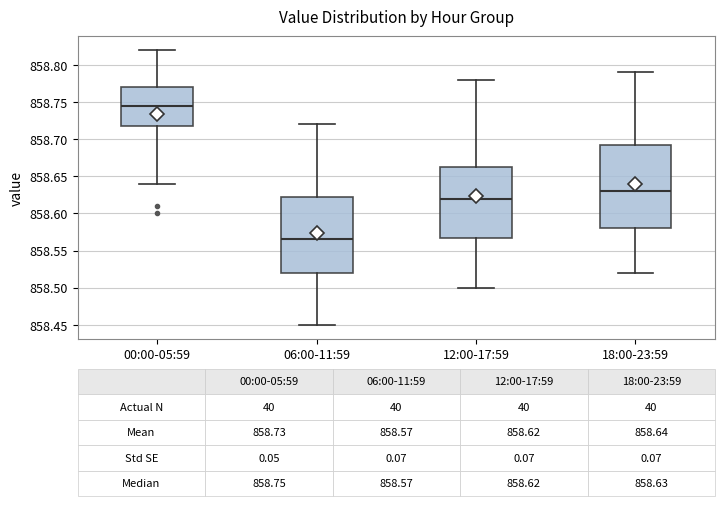

Which box is the tallest, from its lower edge to its upper edge?

18:00-23:59